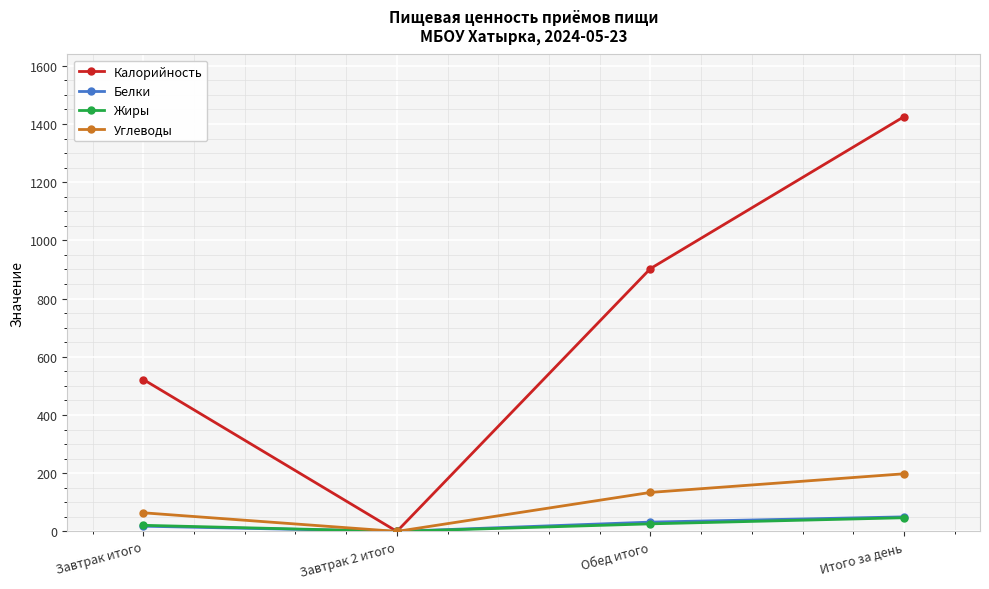

The value of Калорийность at Итого за день is 2425. True or false?

False